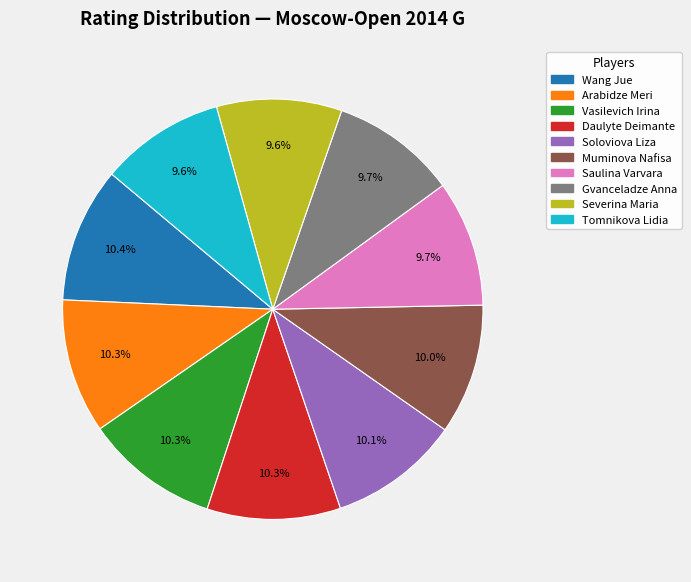

How much of the chart is everything except Vasilevich Irina?

89.7%